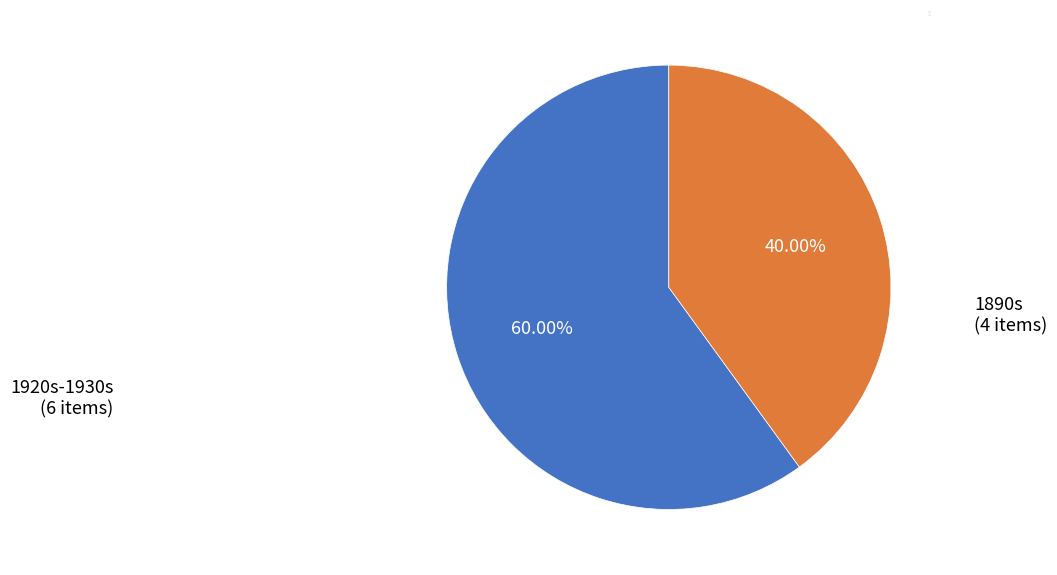

Which slice is the smallest?

1890s (4 items)